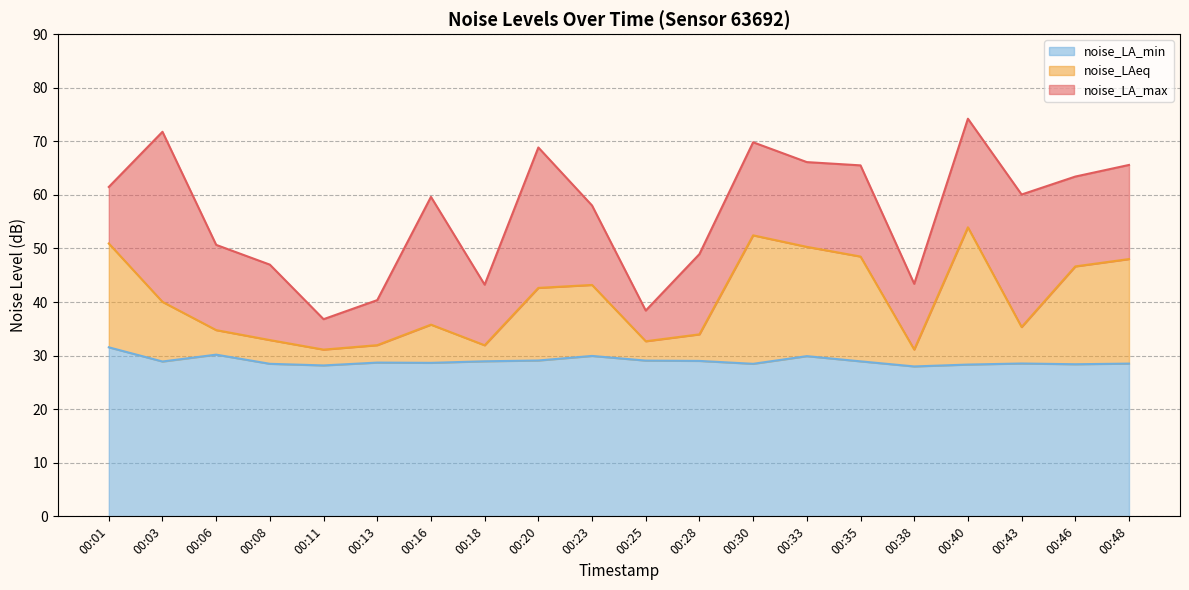

What is the average value of the noise_LAeq series?

40.4